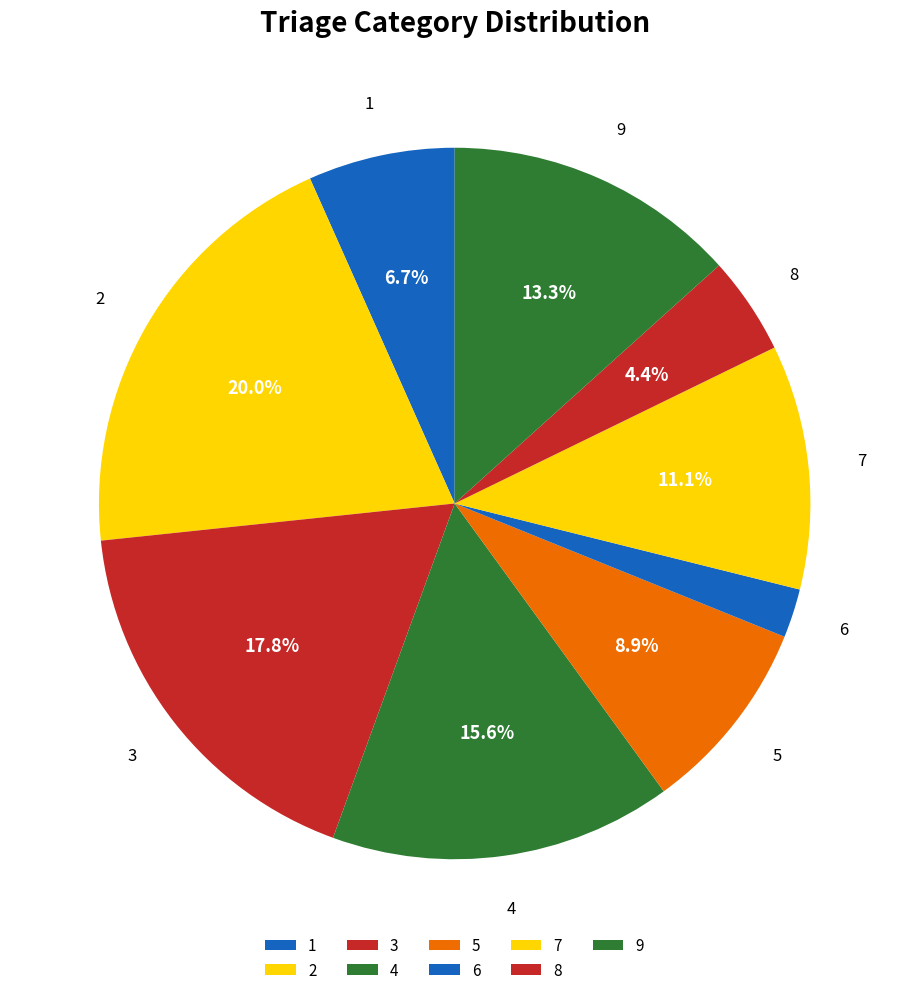

Does any single category account for the majority?

No